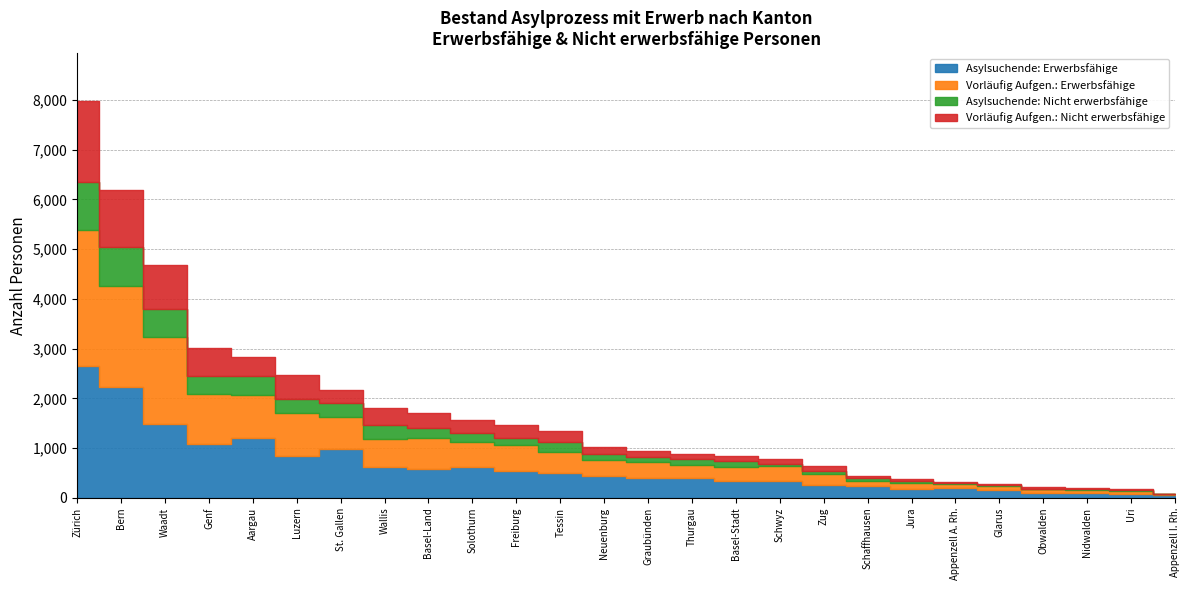

Does the chart have visible grid lines?

Yes